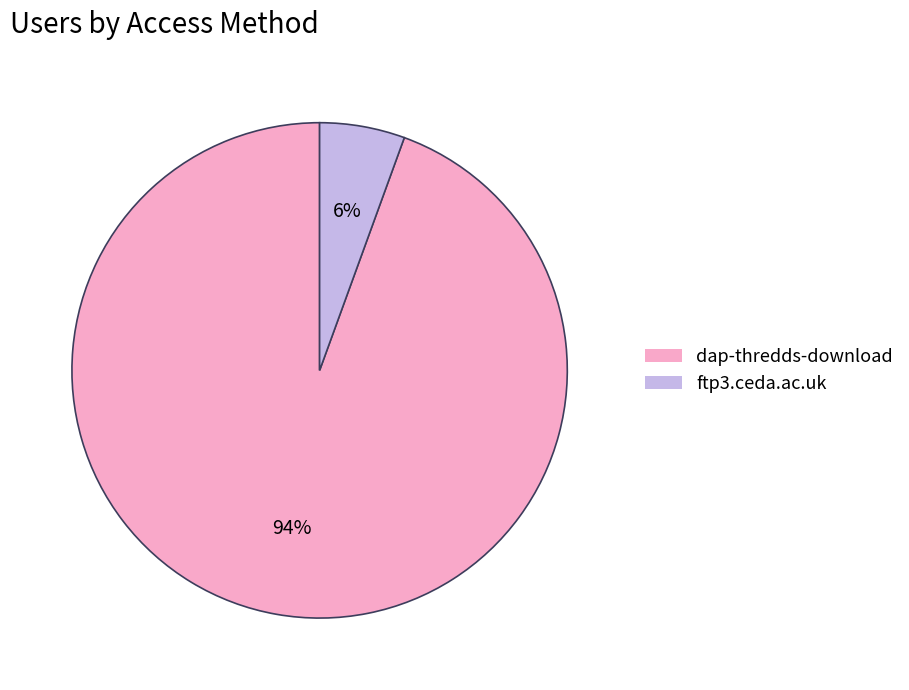

Which has a higher value, ftp3.ceda.ac.uk or dap-thredds-download?

dap-thredds-download